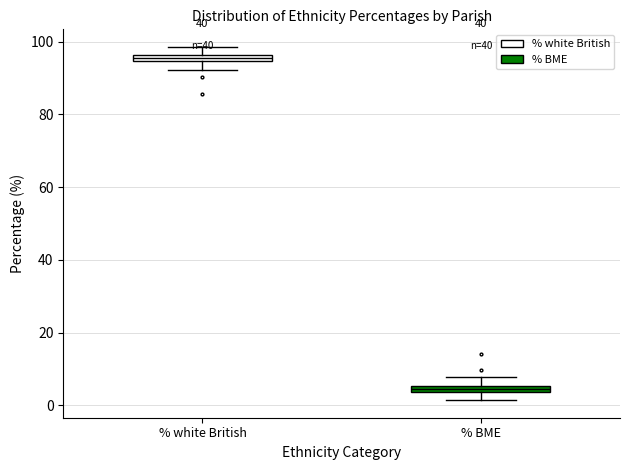

Where is the upper edge of the box for % white British on the y-axis? The values are not printed on the chart, so give them approximately, as read against the axis.

96